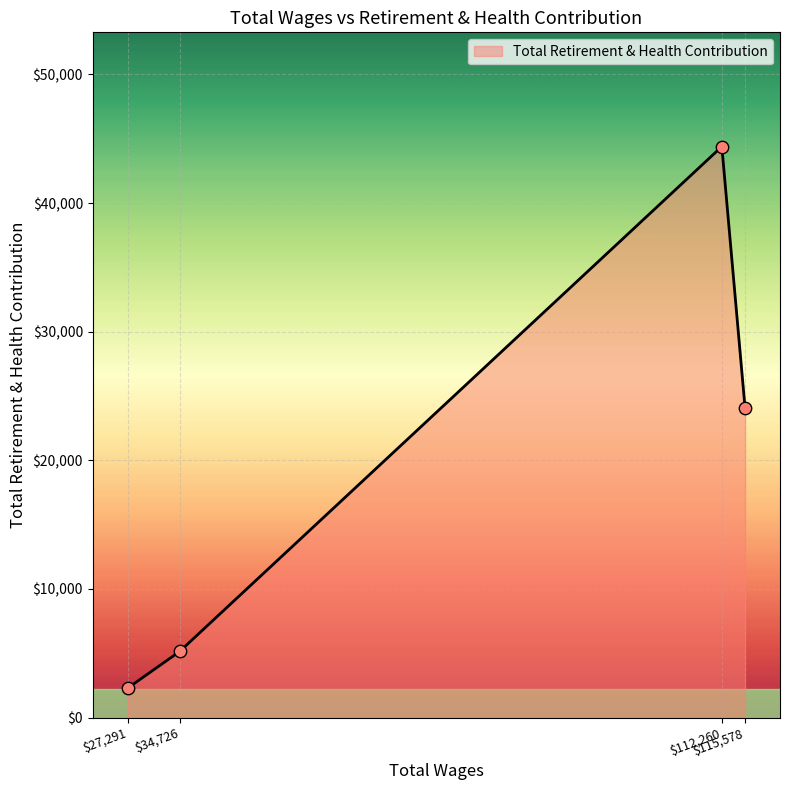

What is the difference between the second highest and second lowest values?

18948